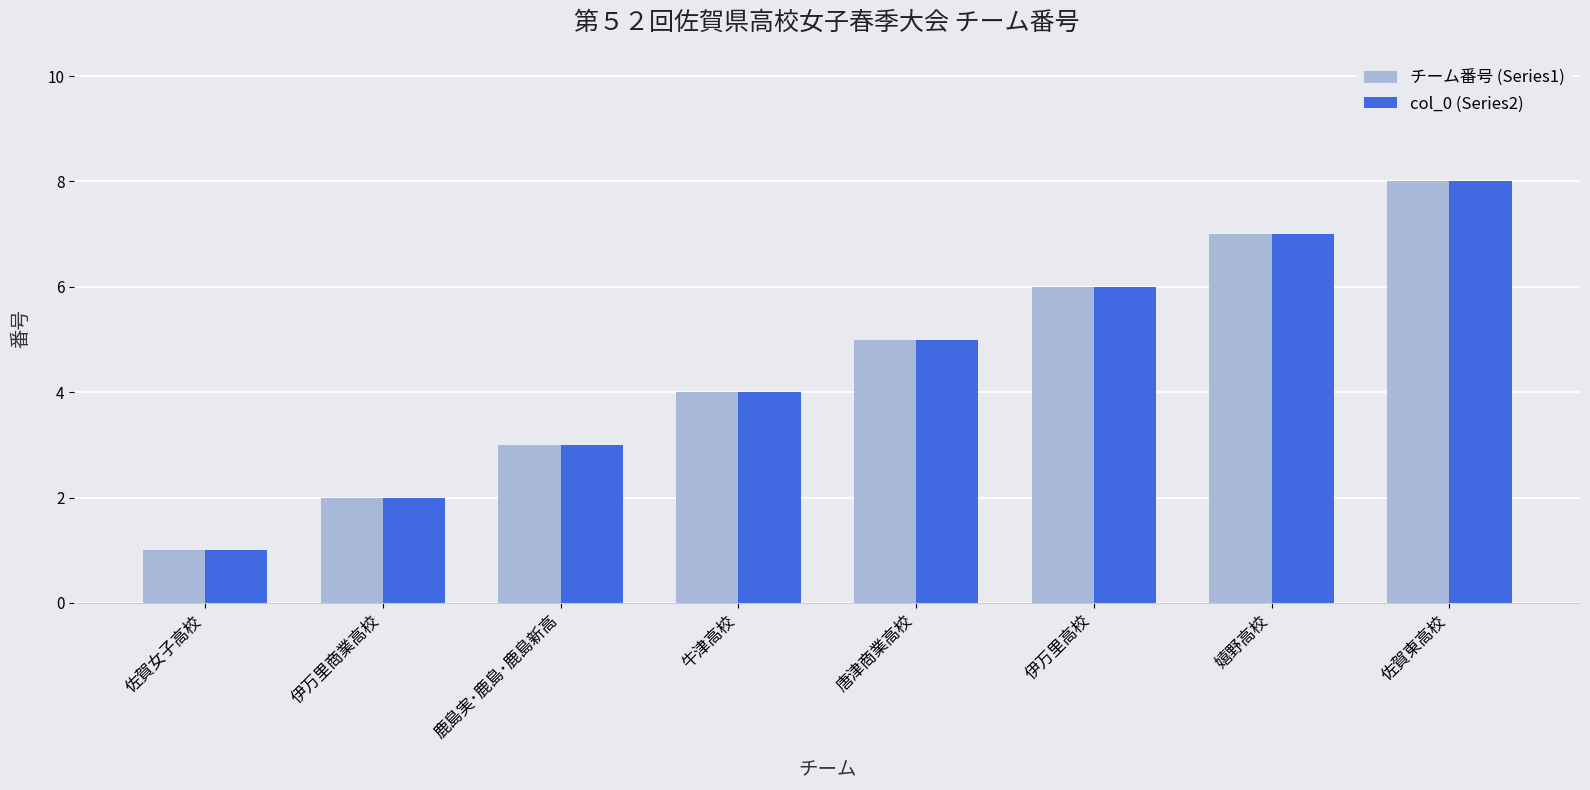

At which category is the sum across all series the highest?

佐賀東高校